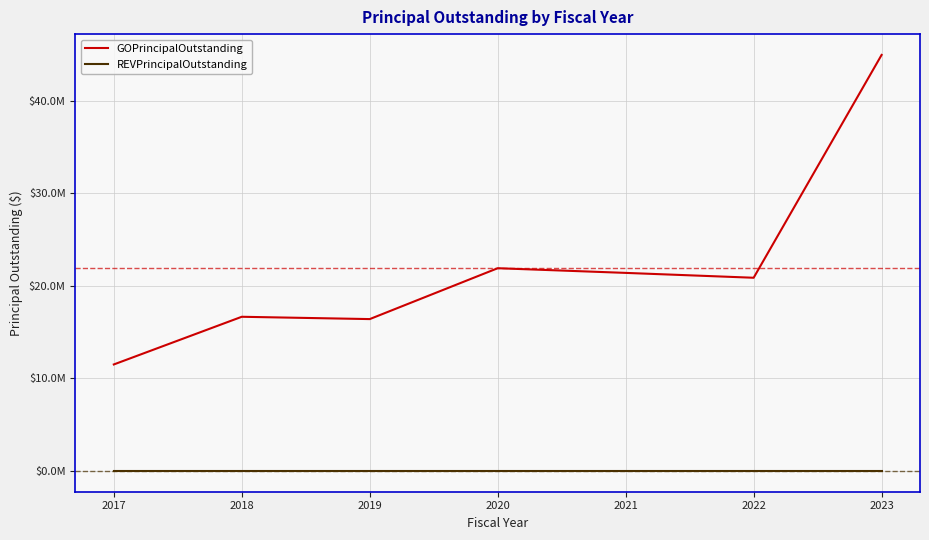

The GOPrincipalOutstanding series shows 25100100 at 2019. True or false?

False